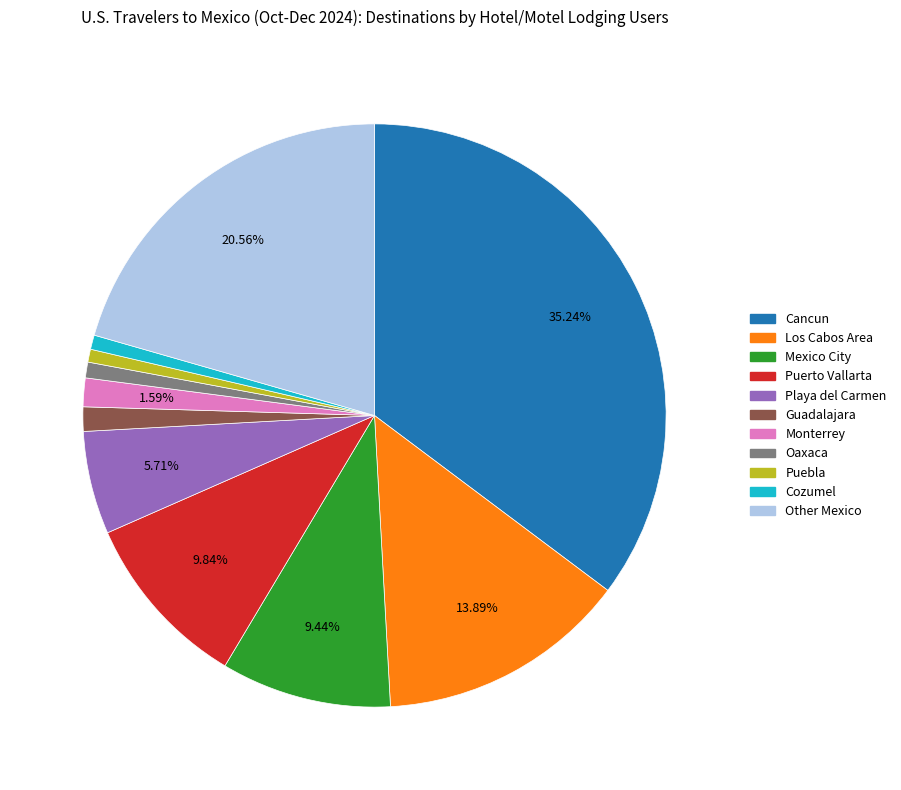

To the nearest percent, what percentage of the pie is Cancun?

35%